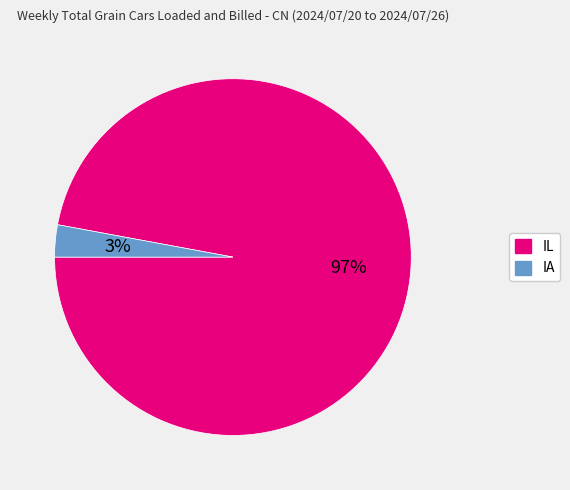

Is the sum of IA and IL greater than half?

Yes